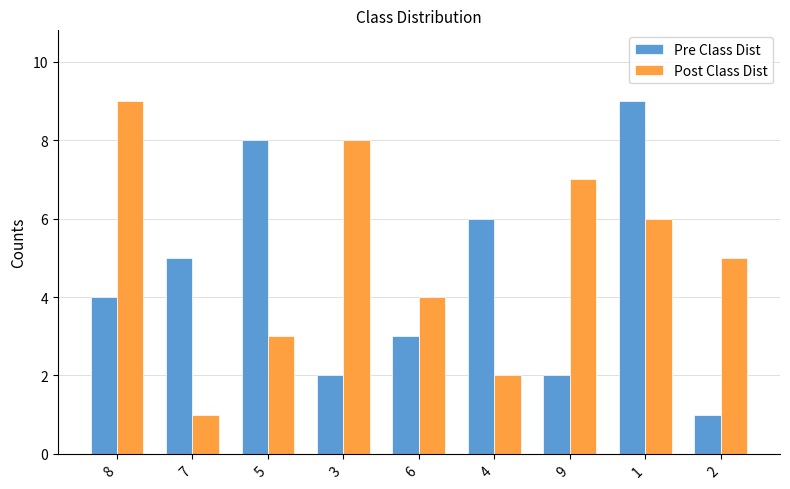

How many groups of bars are there?

9